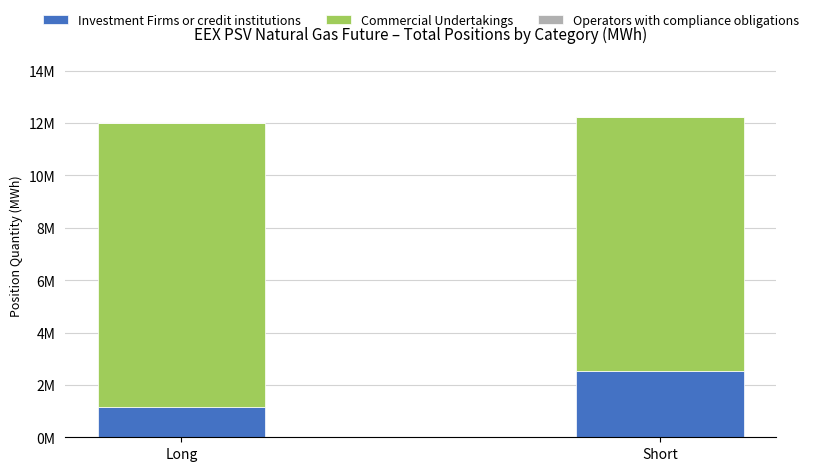

Which category has the lowest value in the Investment Firms or credit institutions series?

Long